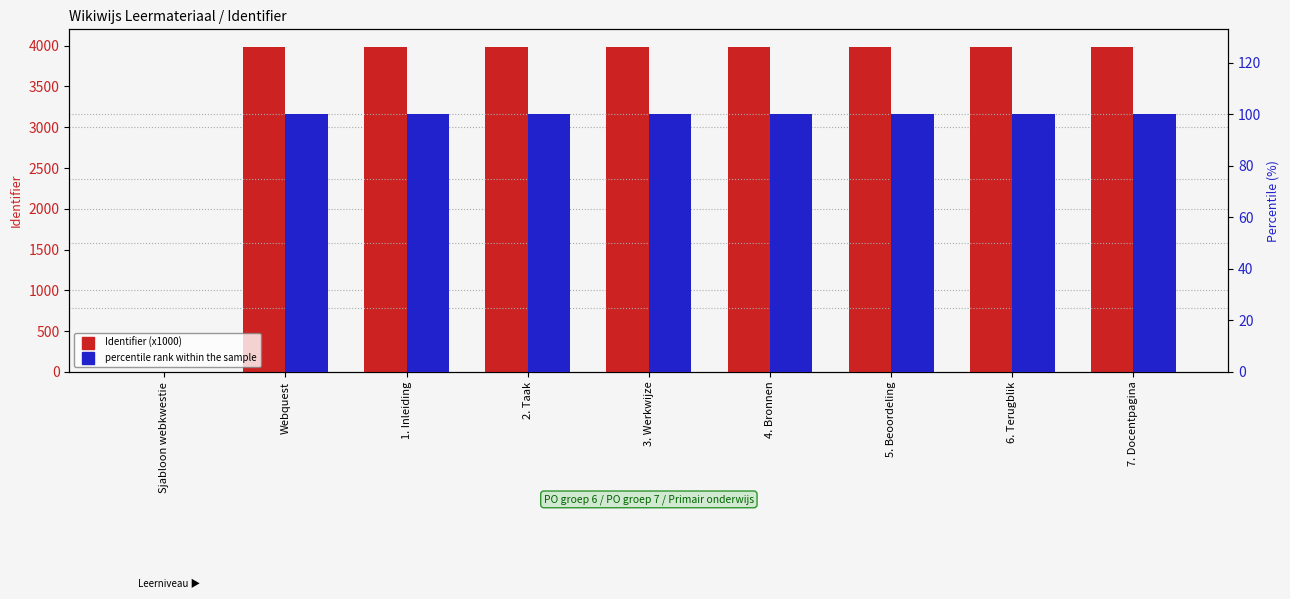

What is the label of the 7th bar from the right?

1. Inleiding